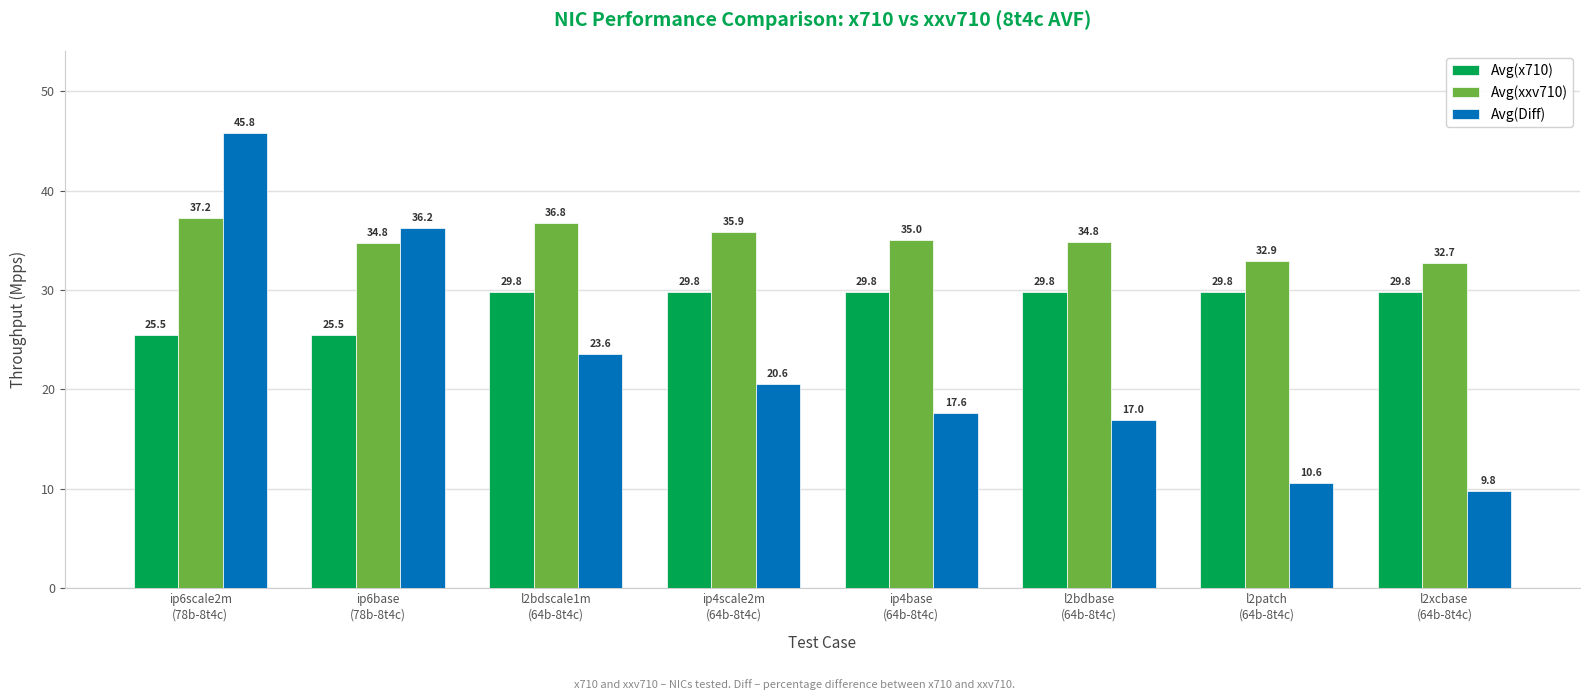

The Avg(x710) series shows 42.6 at l2xcbase
(64b-8t4c). True or false?

False